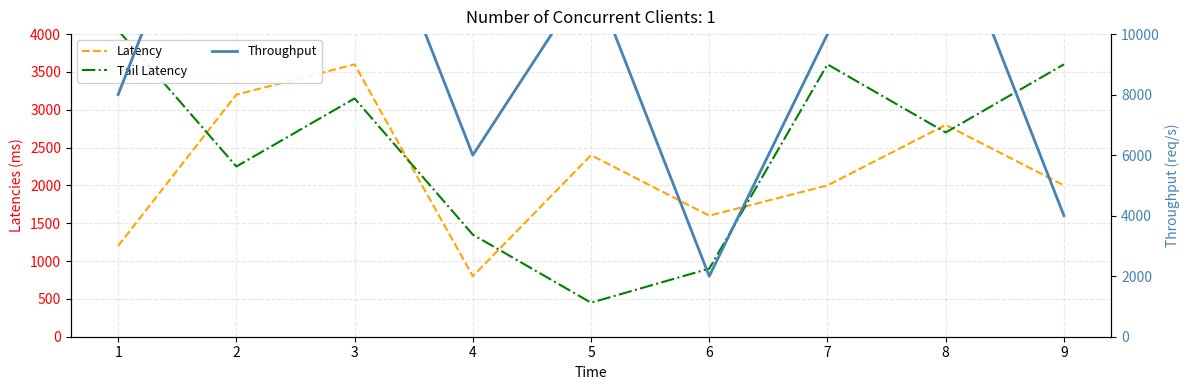

After their last crossing, which series has the higher values: Latency or Tail Latency?

Tail Latency